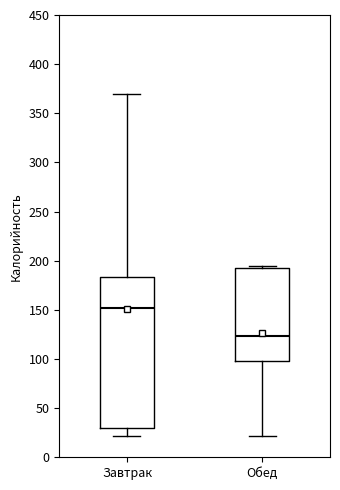

Which box's median line is the lowest?

Обед